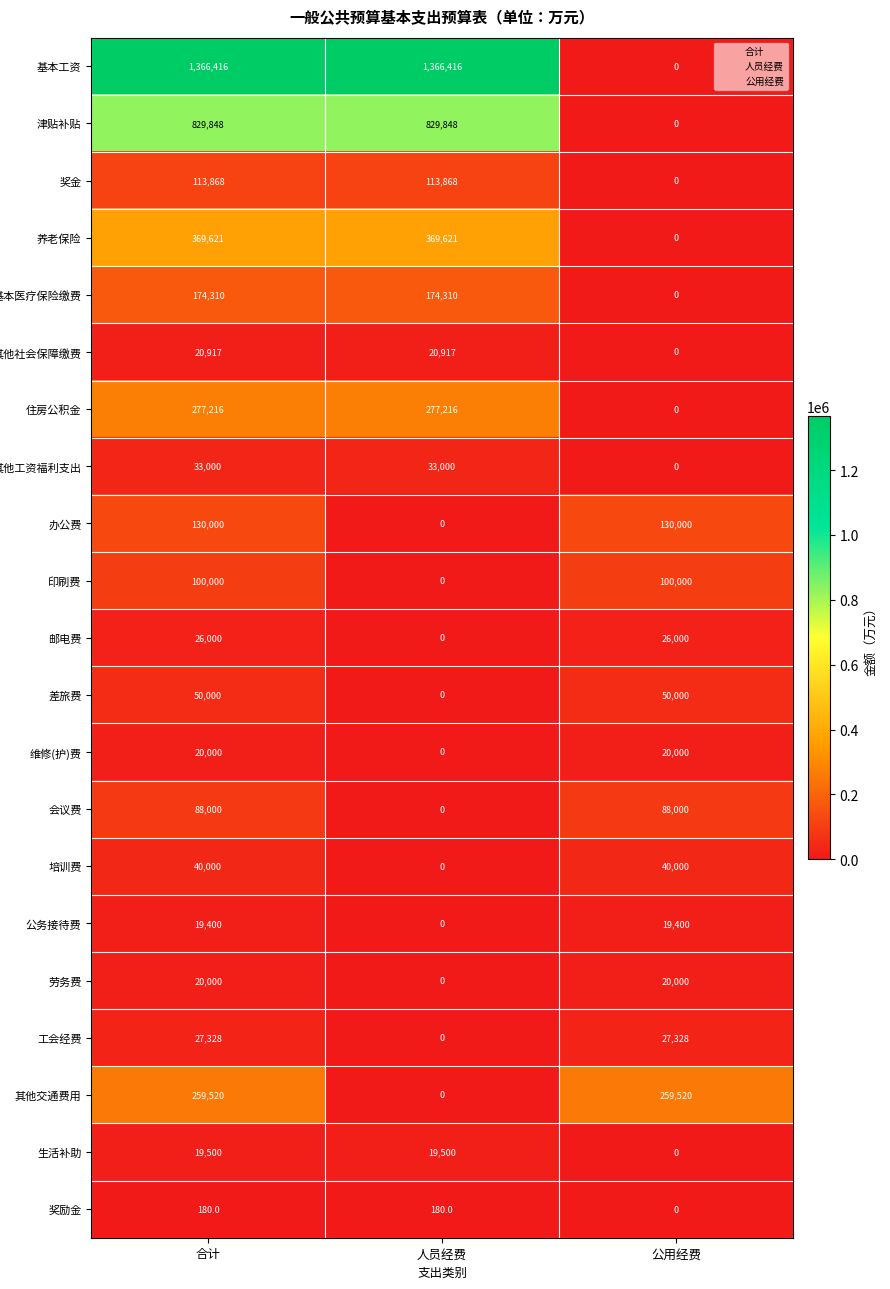

The value of 住房公积金 at 公用经费 is 0. True or false?

True